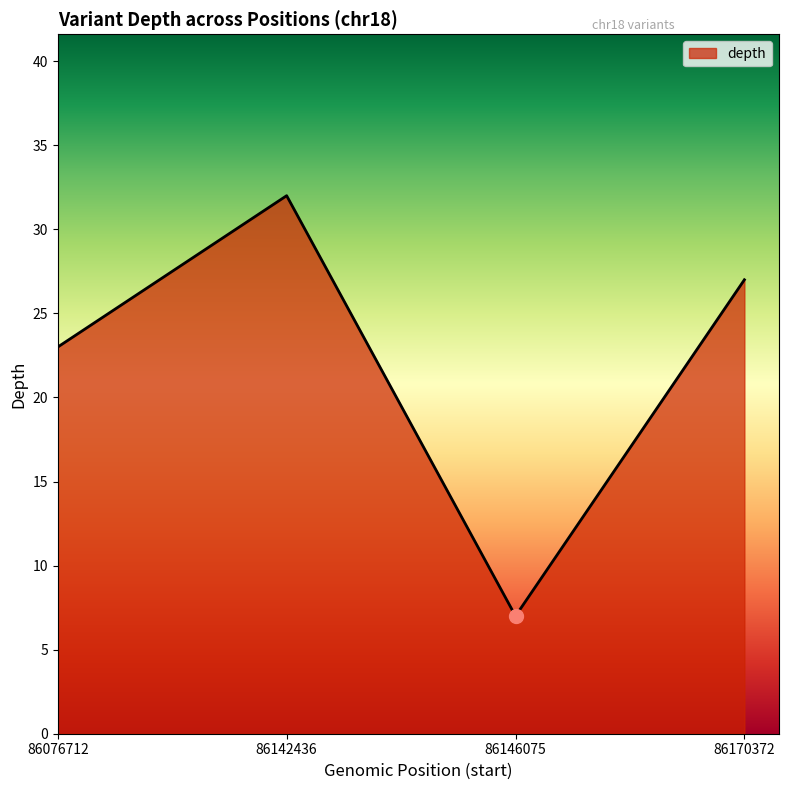

Approximately how many times larger is the value at 86146075 compared to 86170372?

0.3